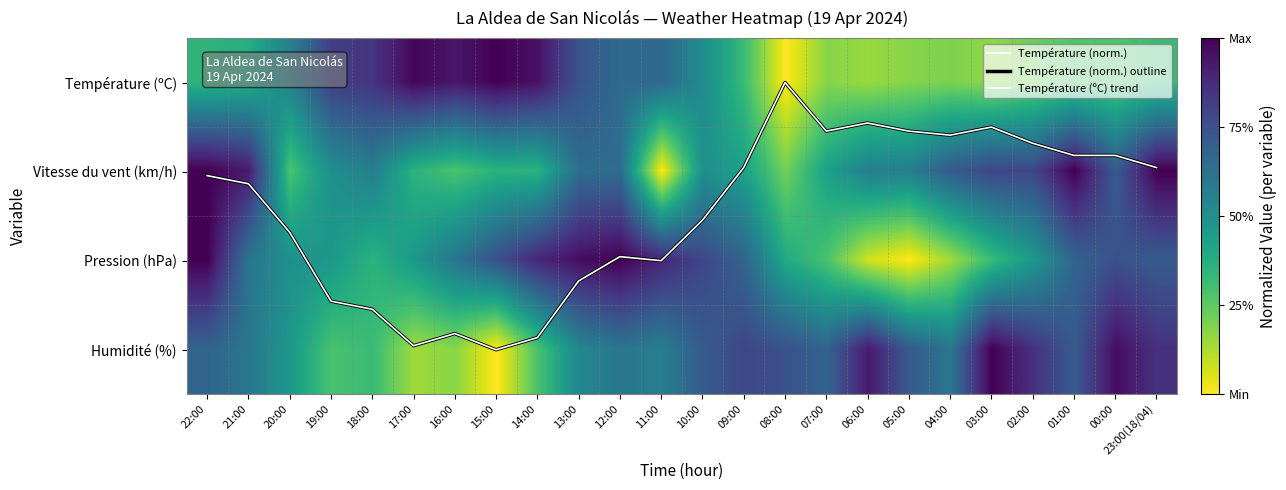

Read the Température (norm.) outline value at 14:00.

2.9